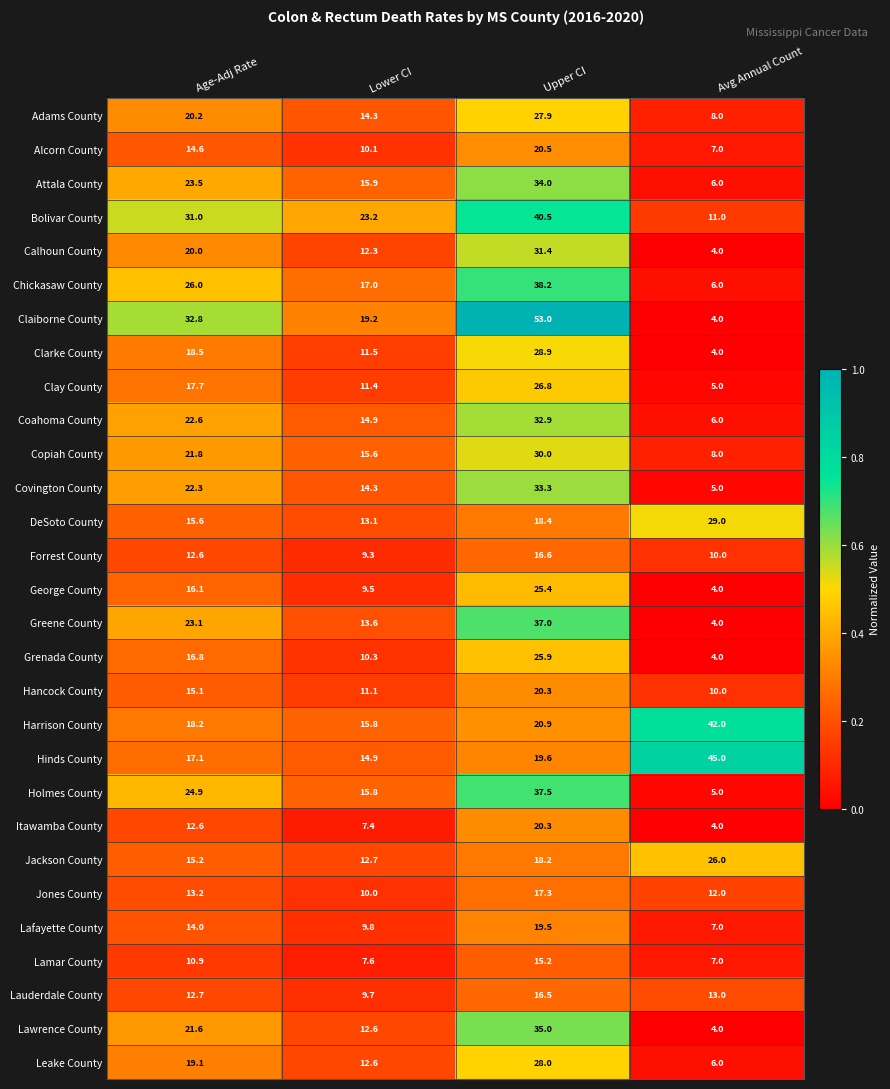

What is the total value across all series at Avg Annual Count?

306.0